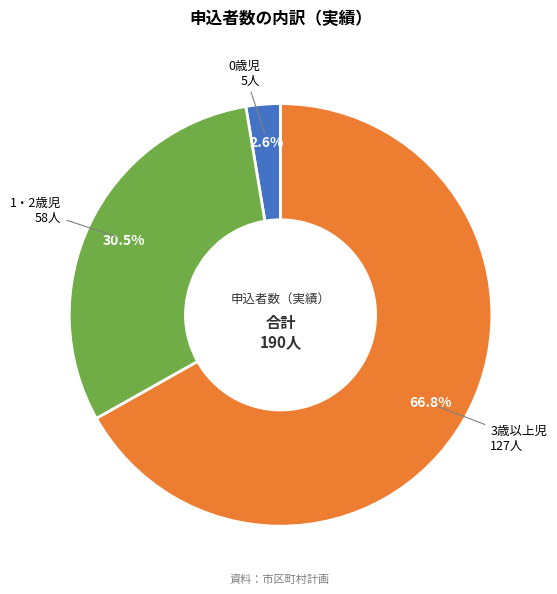

Rank the categories by value from lowest to highest.

0歳児, 1・2歳児, 3歳以上児